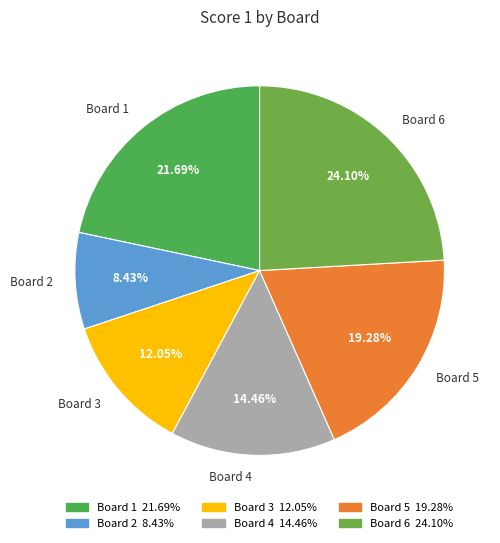

Does Board 1 represent more than half of the total?

No